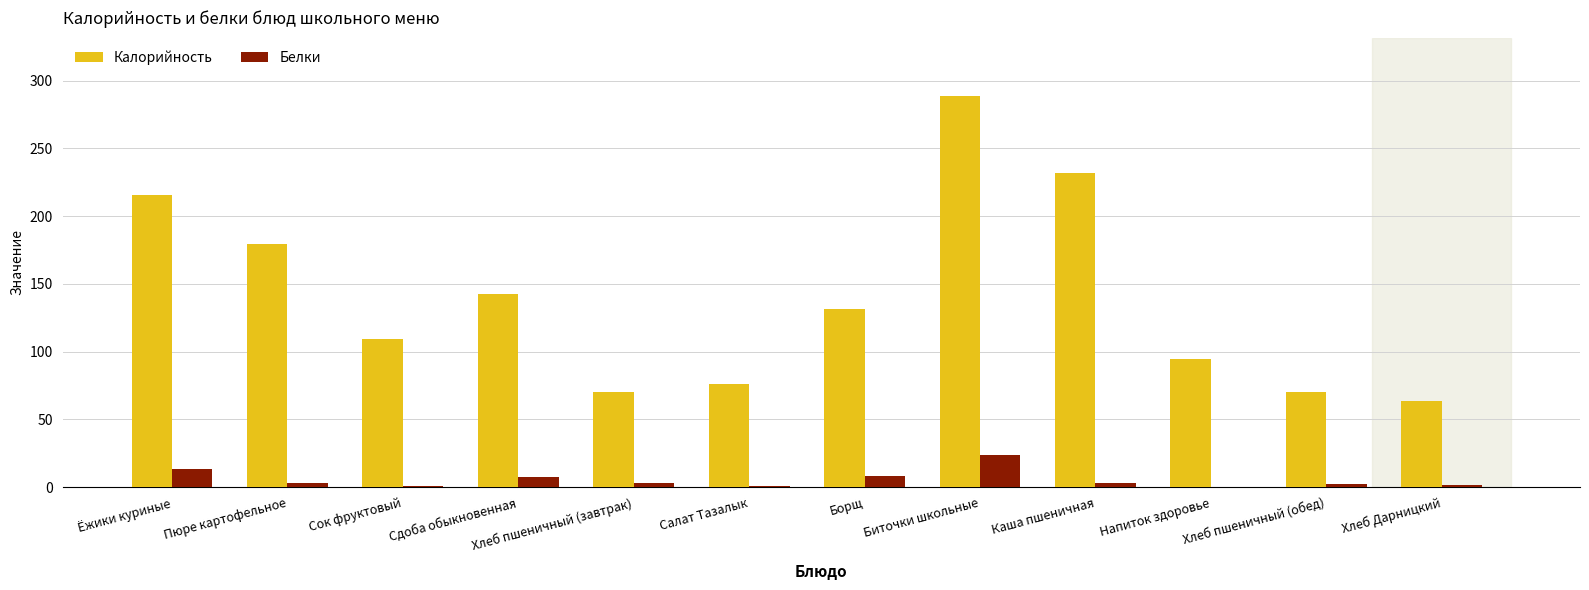

The Калорийность series shows 35.2 at Напиток здоровье. True or false?

False